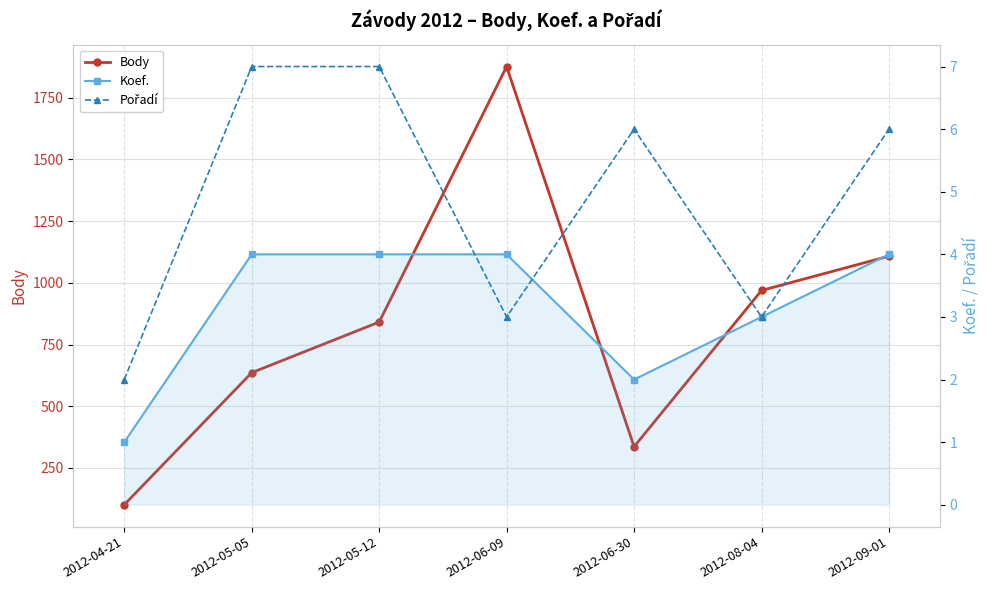

Reading right to left, extract all data points from this chart.

Body: 2012-09-01=1108	2012-08-04=969	2012-06-30=336	2012-06-09=1876	2012-05-12=841	2012-05-05=636	2012-04-21=101
Koef.: 2012-09-01=4	2012-08-04=3	2012-06-30=2	2012-06-09=4	2012-05-12=4	2012-05-05=4	2012-04-21=1
Pořadí: 2012-09-01=6	2012-08-04=3	2012-06-30=6	2012-06-09=3	2012-05-12=7	2012-05-05=7	2012-04-21=2